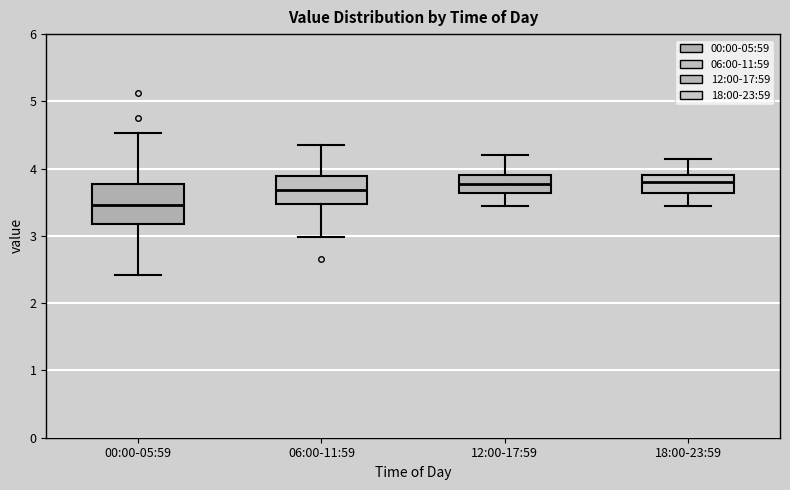

Comparing the boxes themselves (not the whiskers), which one is the tallest?

00:00-05:59